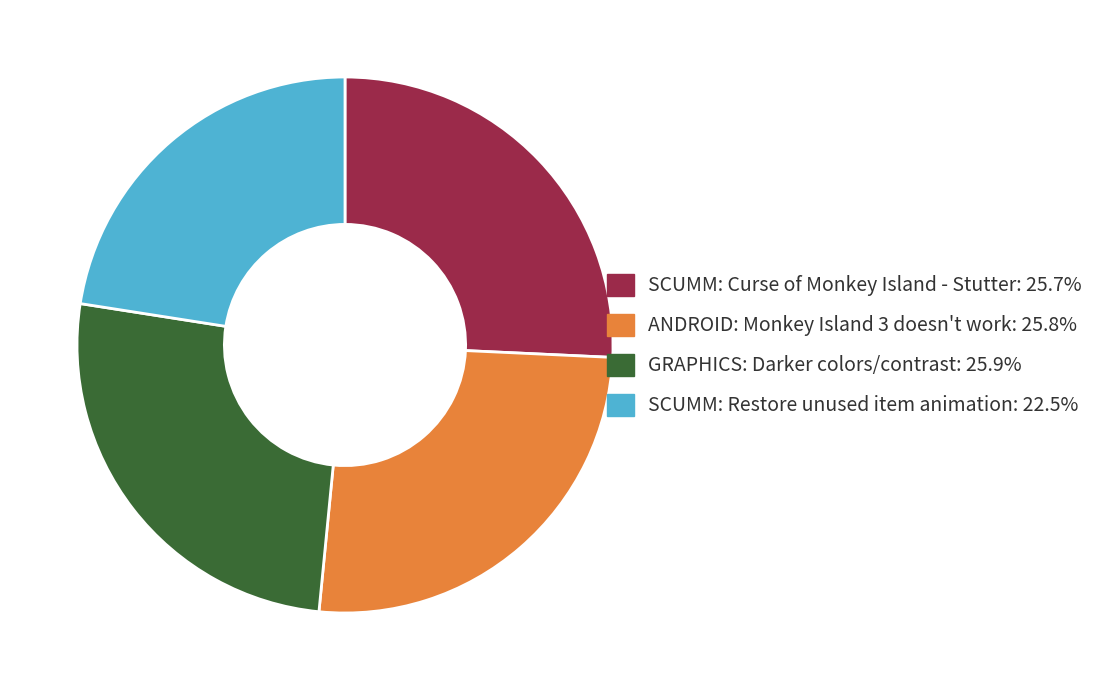

Does any single category account for the majority?

No